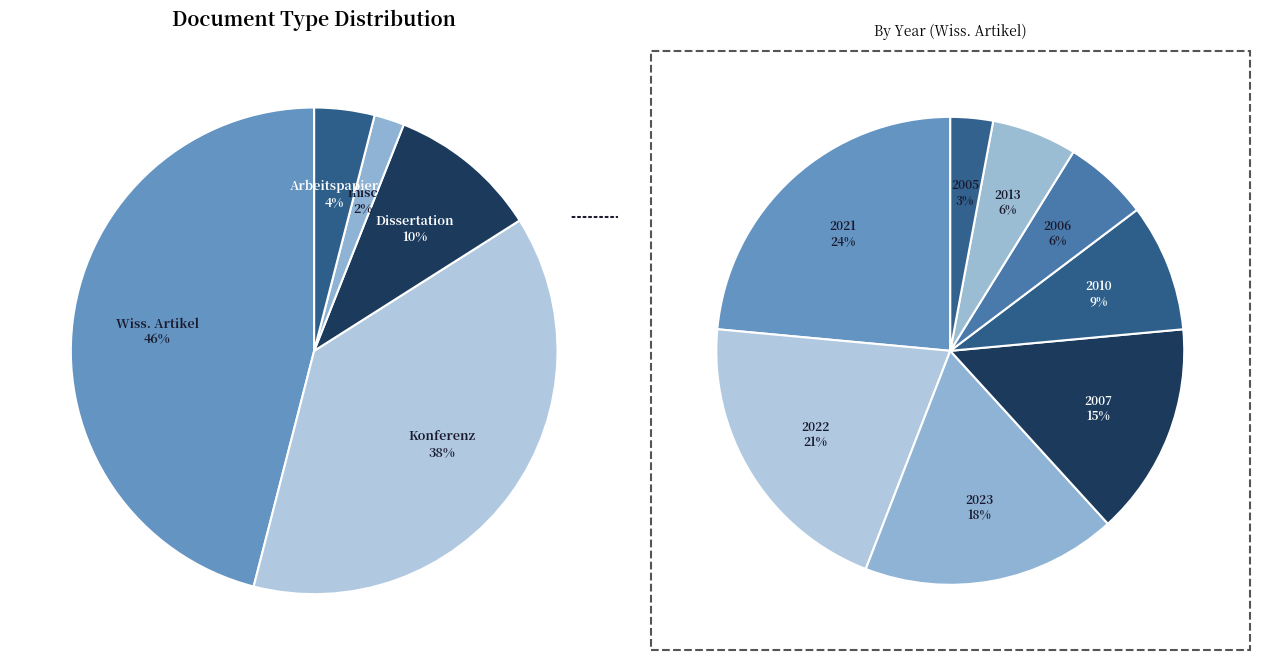

Is it true that Wissenschaftlicher Artikel is 46% of the pie?

True